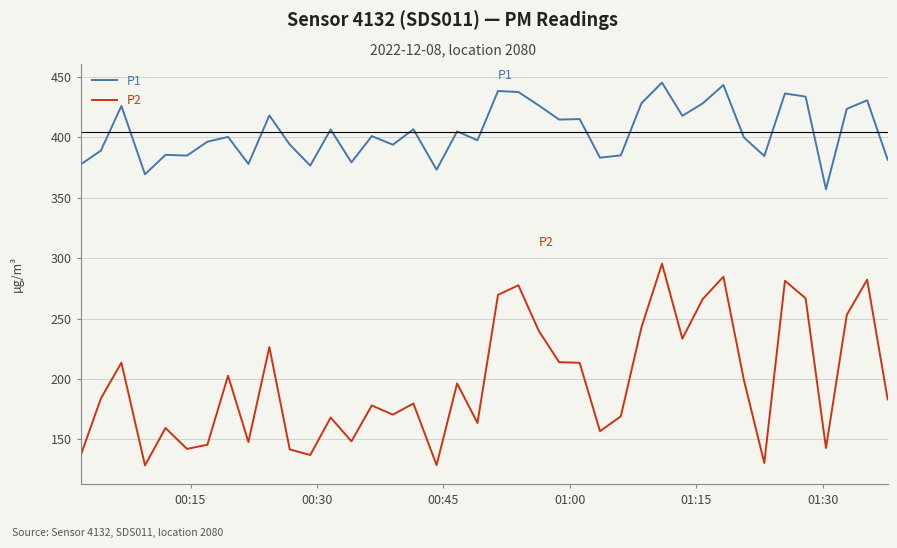

What is the highest value of the P1 series?

445.4